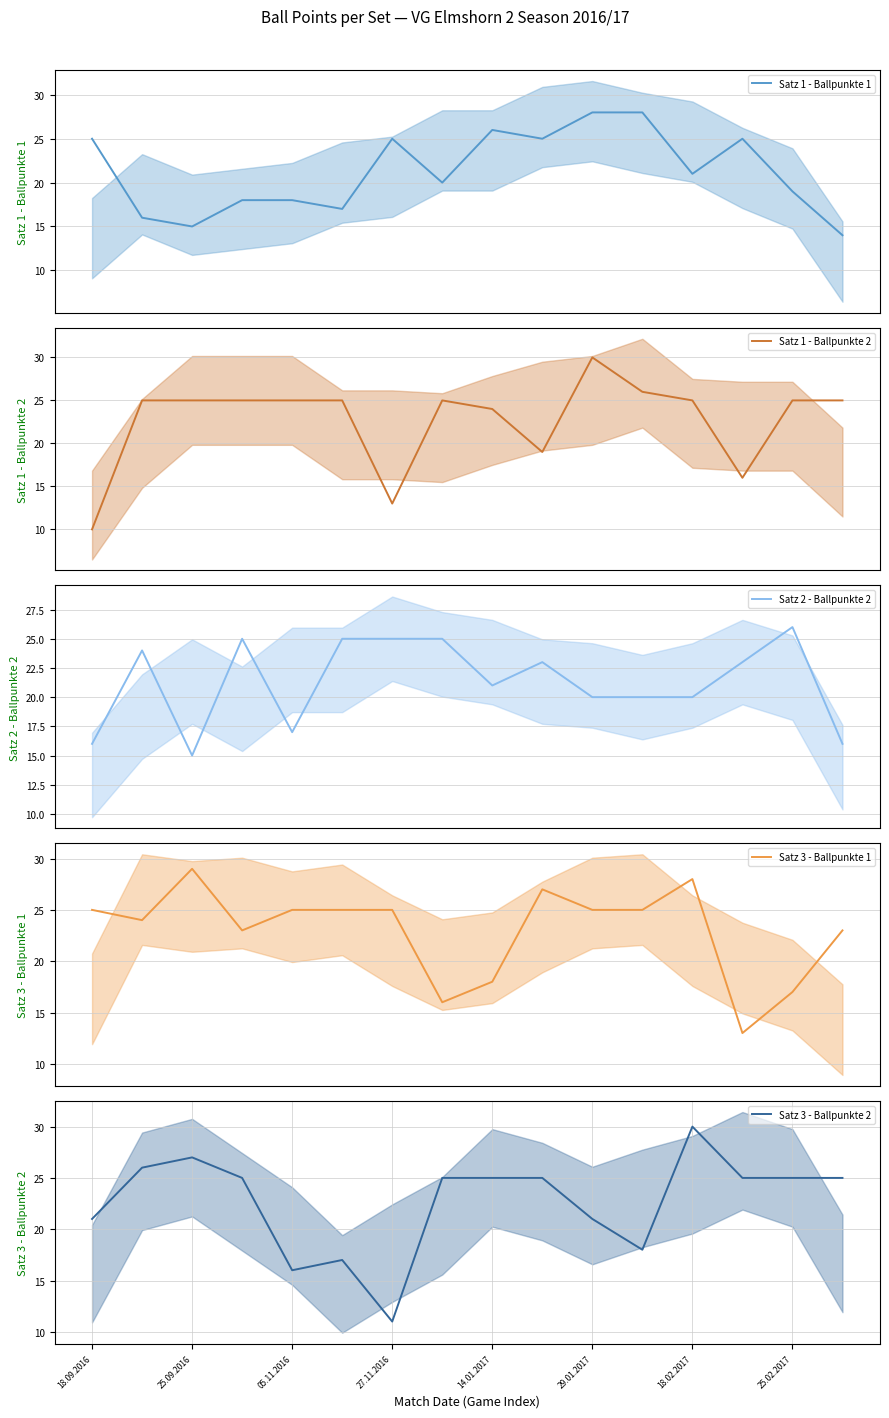

The Satz 3 - Ballpunkte 2 series shows 27 at 25.09.2016. True or false?

True